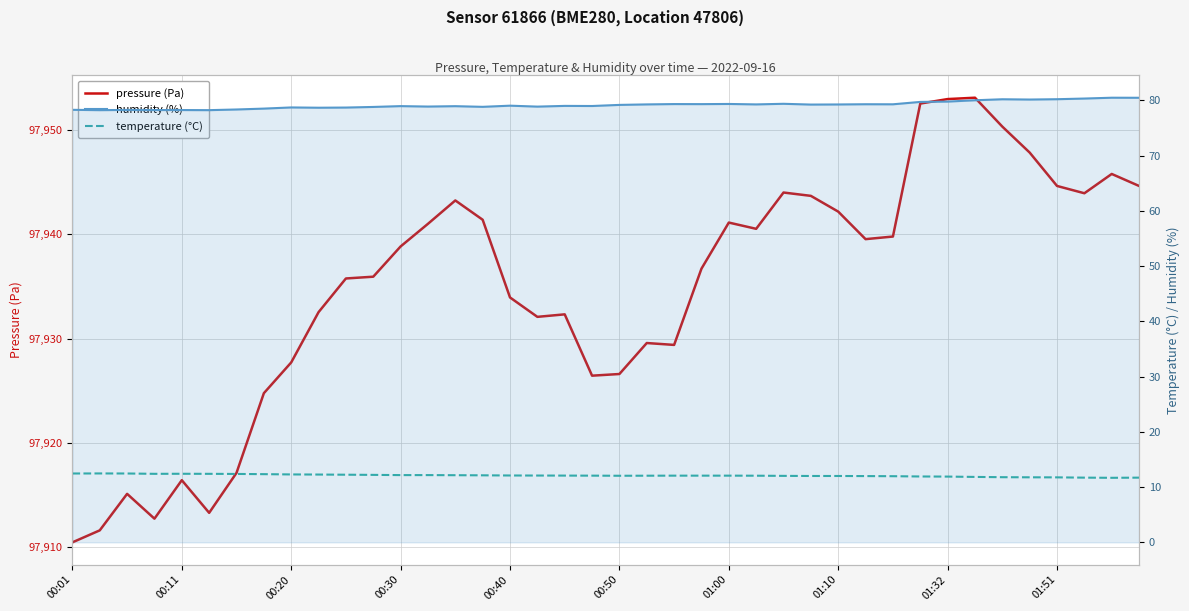

What is the average value of the pressure (Pa) series?

97934.8